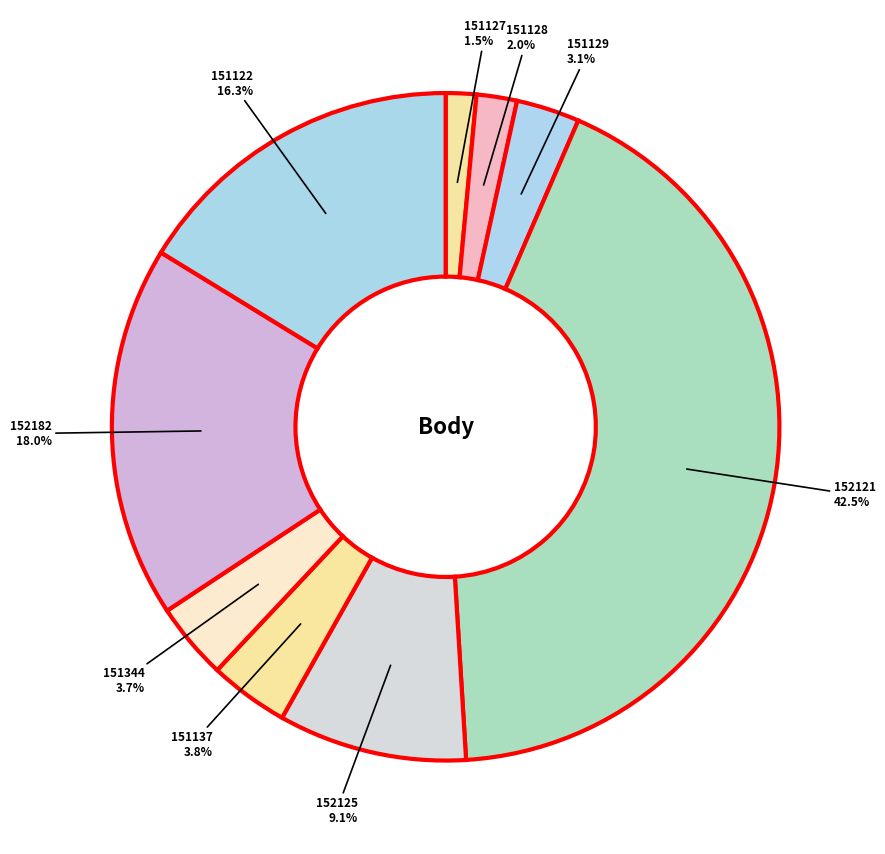

Does 151137 represent more than half of the total?

No